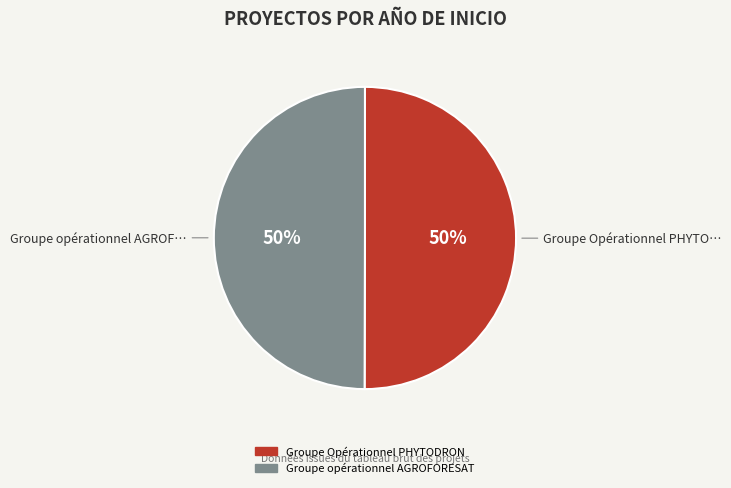

To the nearest percent, what is the combined percentage of Groupe Opérationnel PHYTODRON and Groupe opérationnel AGROFORESAT?

100%